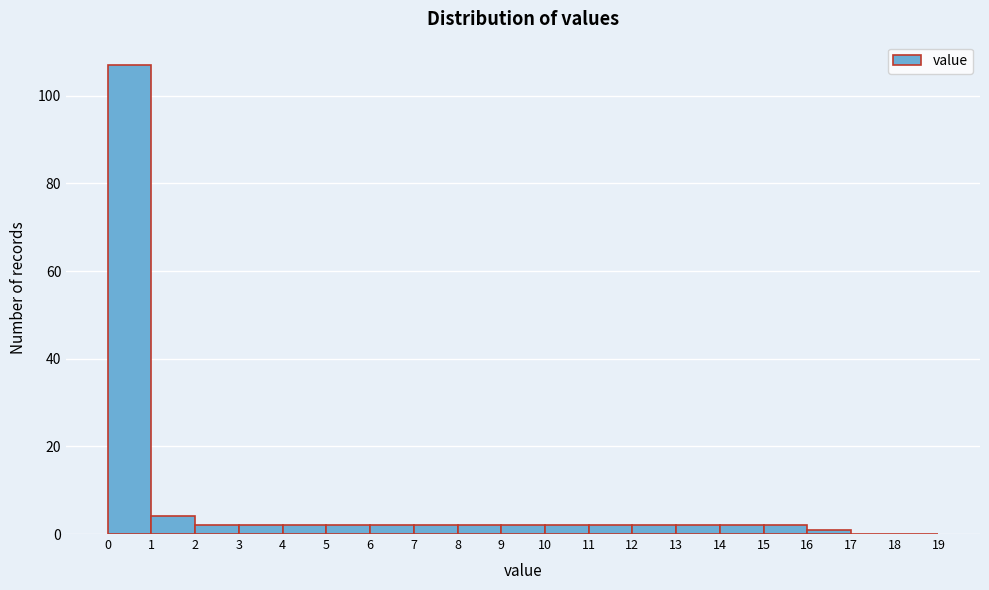

Over which range of the x-axis is the bar tallest?

0 to 1